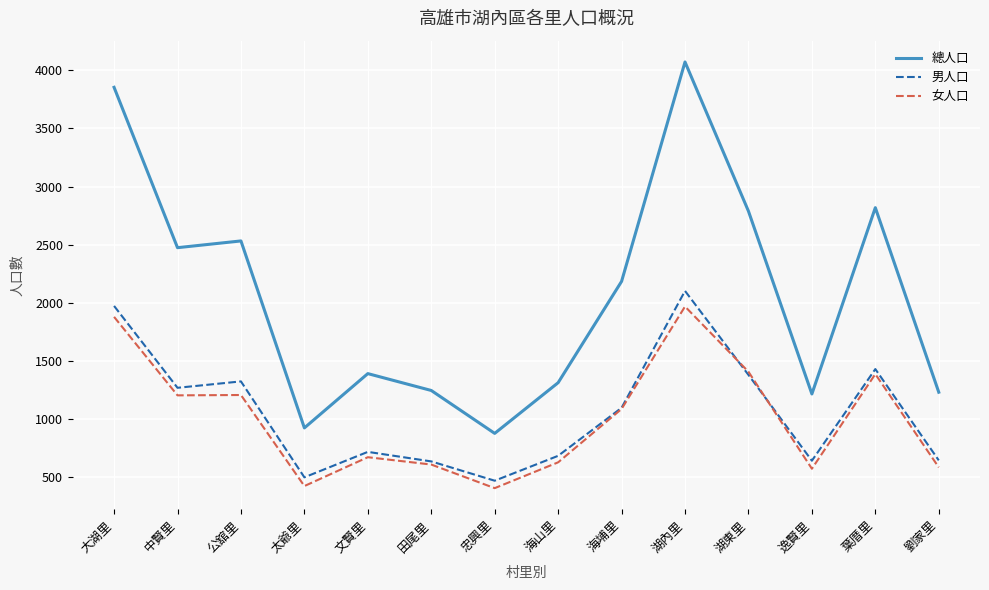

Is it true that 男人口 equals 246 at 海埔里?

False